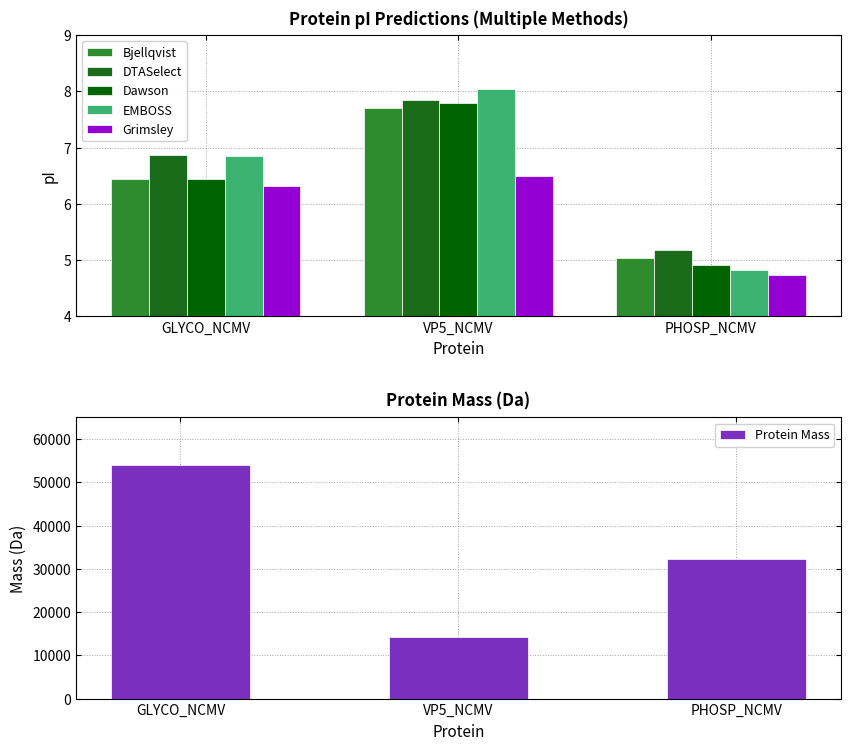

What is the approximate value of Grimsley at GLYCO_NCMV?

6.3